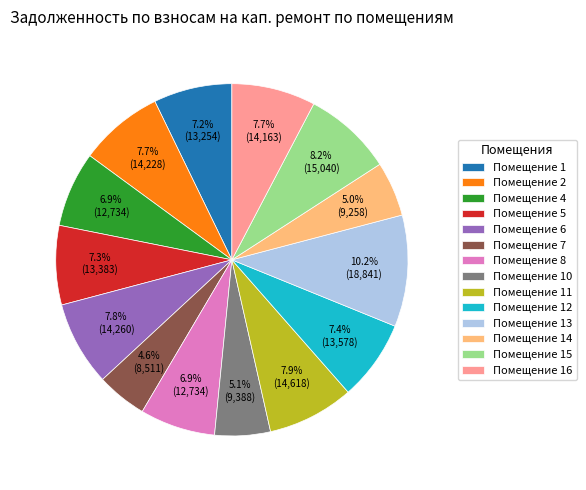

How many slices are in this pie chart?

14